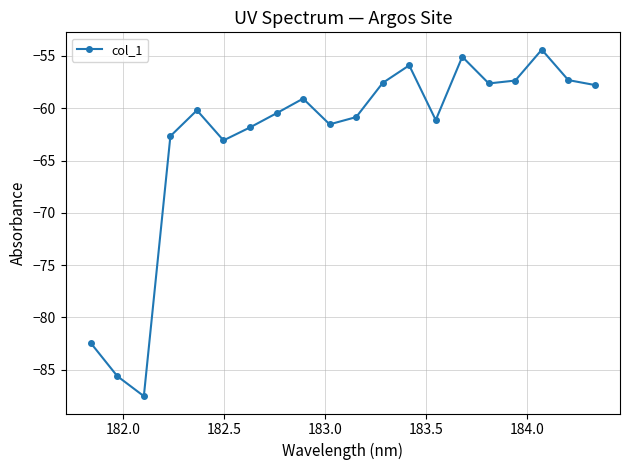

What is the value of the 16th point from the left?

-57.6